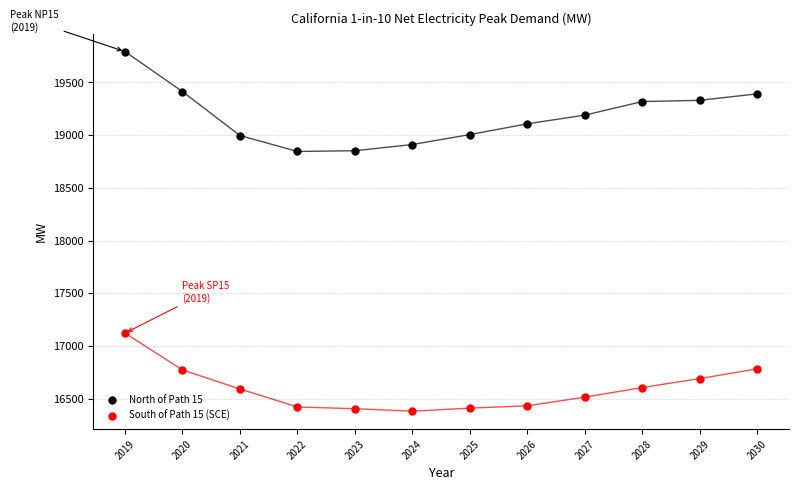

Which series has the largest Y range (max minus min)?

North of Path 15